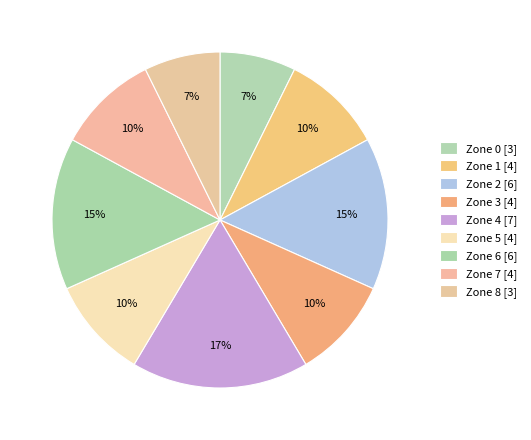

What portion of the pie excludes Zone 8?

92.7%